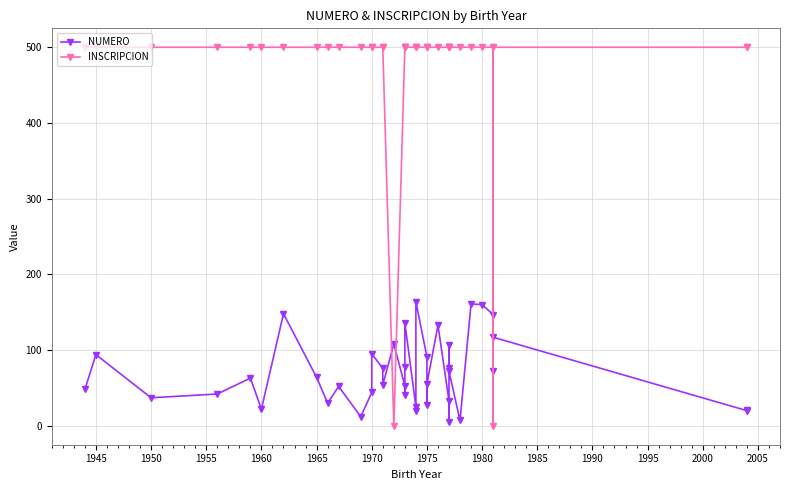

Rank the series by their maximum value, from lowest to highest.

NUMERO, INSCRIPCION